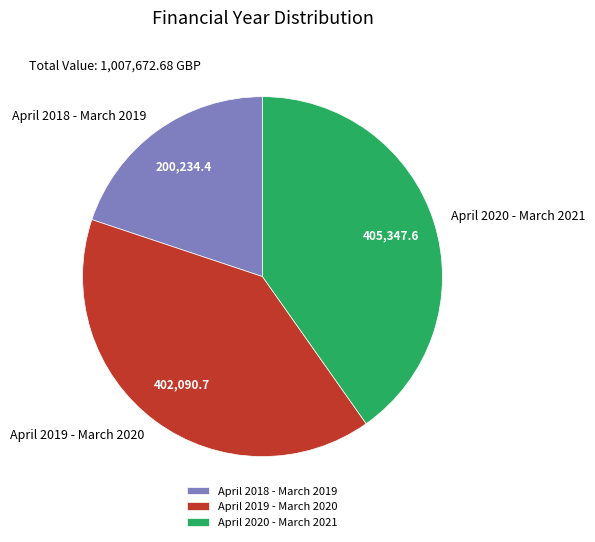

Which has a higher value, April 2018 - March 2019 or April 2020 - March 2021?

April 2020 - March 2021